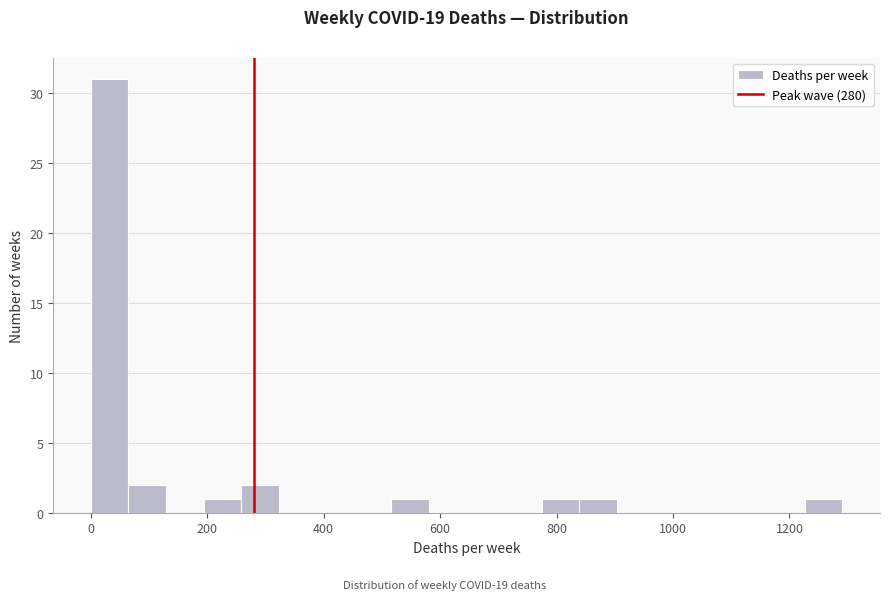

Read against the x-axis, roughly where is the centre of the tallest bar?

40